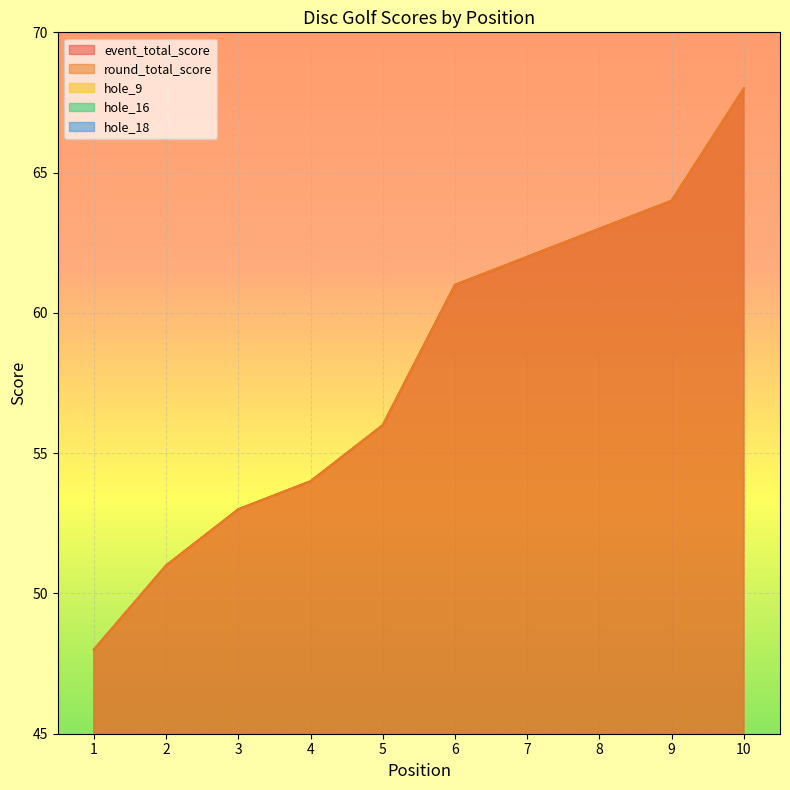

What is the average value of the hole_9 series?

4